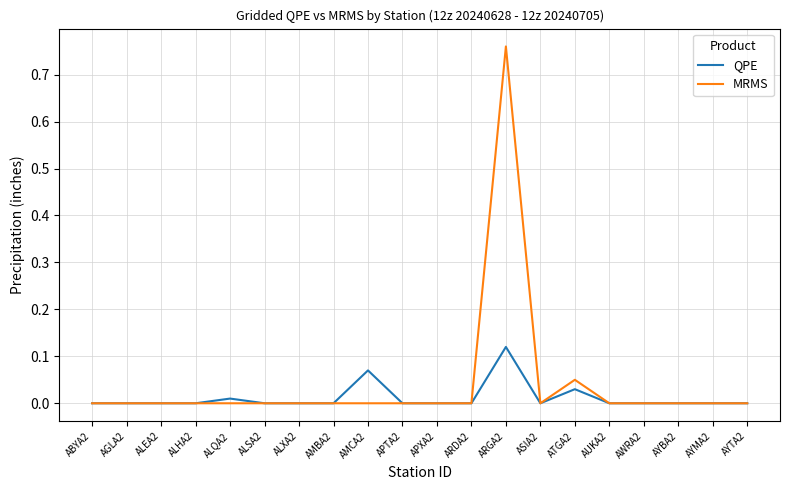

Which series has the largest range (max minus min)?

MRMS